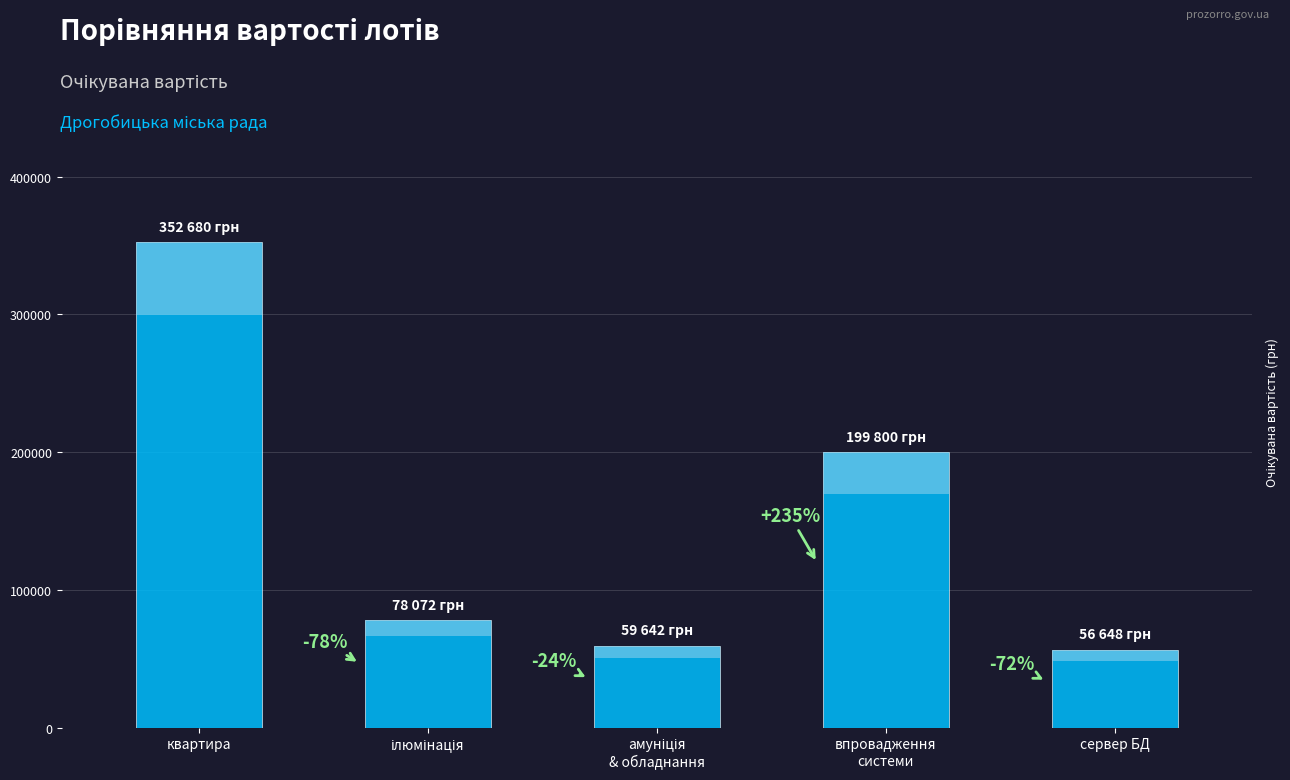

Reading left to right, transcribe all the data shown in this chart.

квартира=352680	ілюмінація=78072	амуніція
& обладнання=59642	впровадження
системи=199800	сервер БД=56648